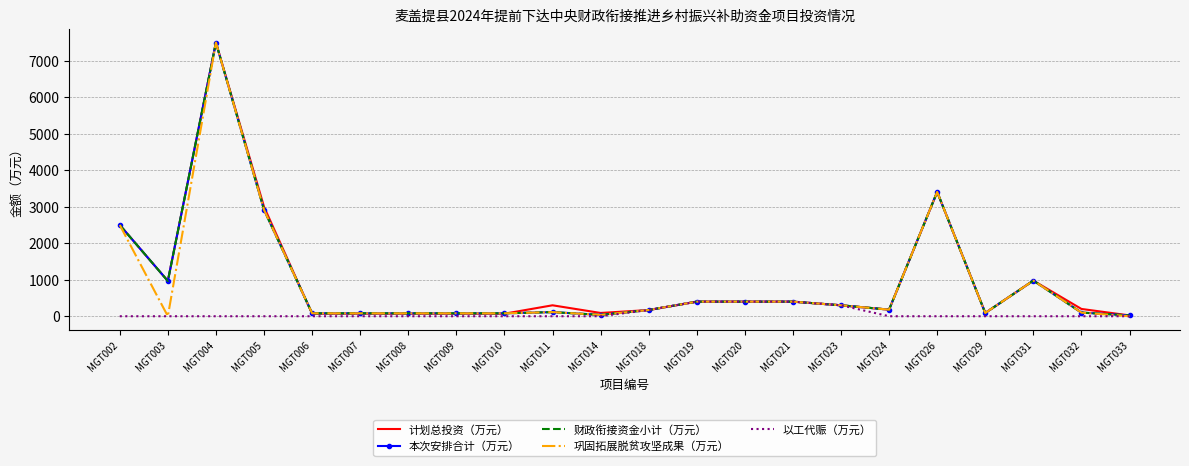

What is the value of the 计划总投资（万元） point at the 20th from the left?

976.4